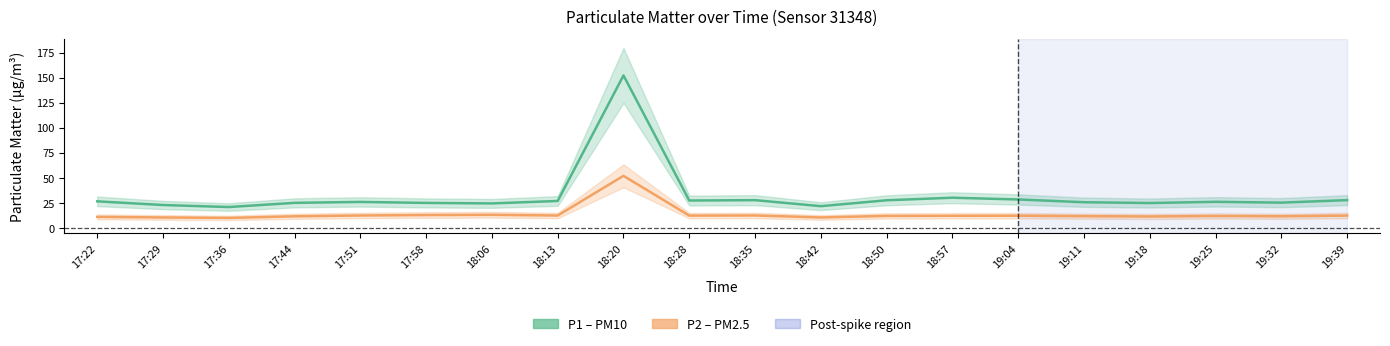

What is the average value of the P2 (PM2.5) series?

13.9